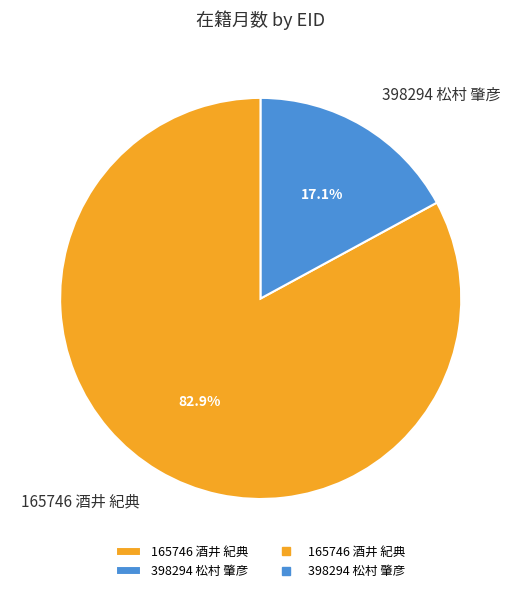

True or false: 398294 松村 肇彦 accounts for 17% of the total.

True